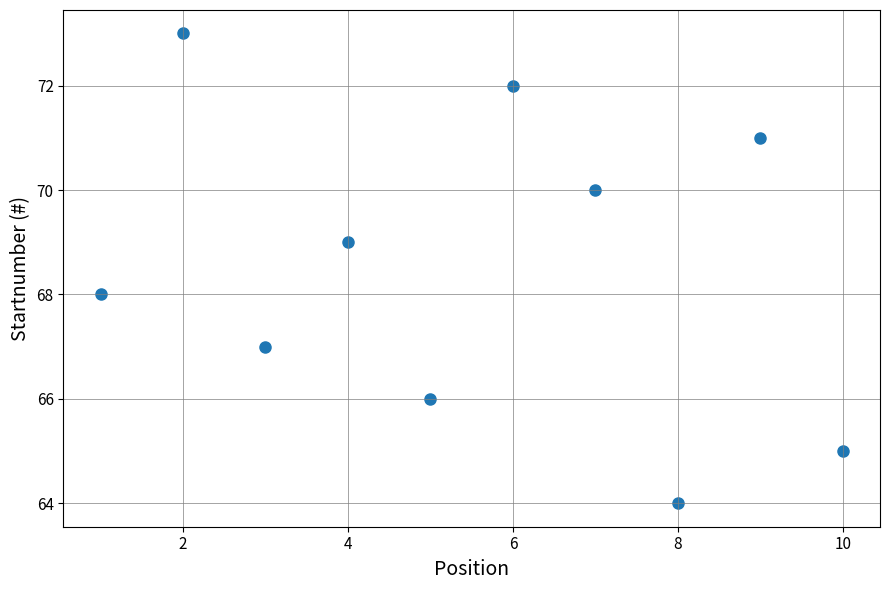

What is the average X value?

6